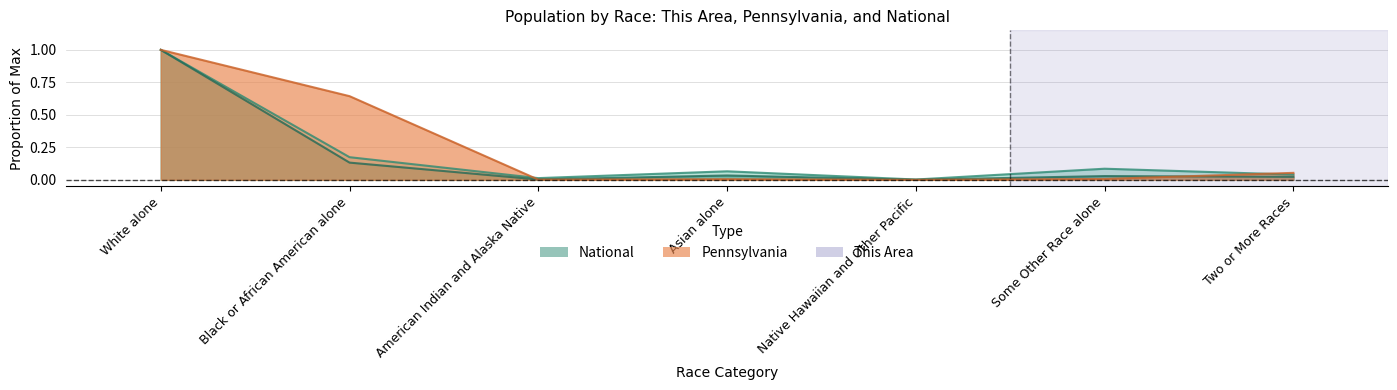

What are all the series names shown in the legend?

This Area, Pennsylvania, National